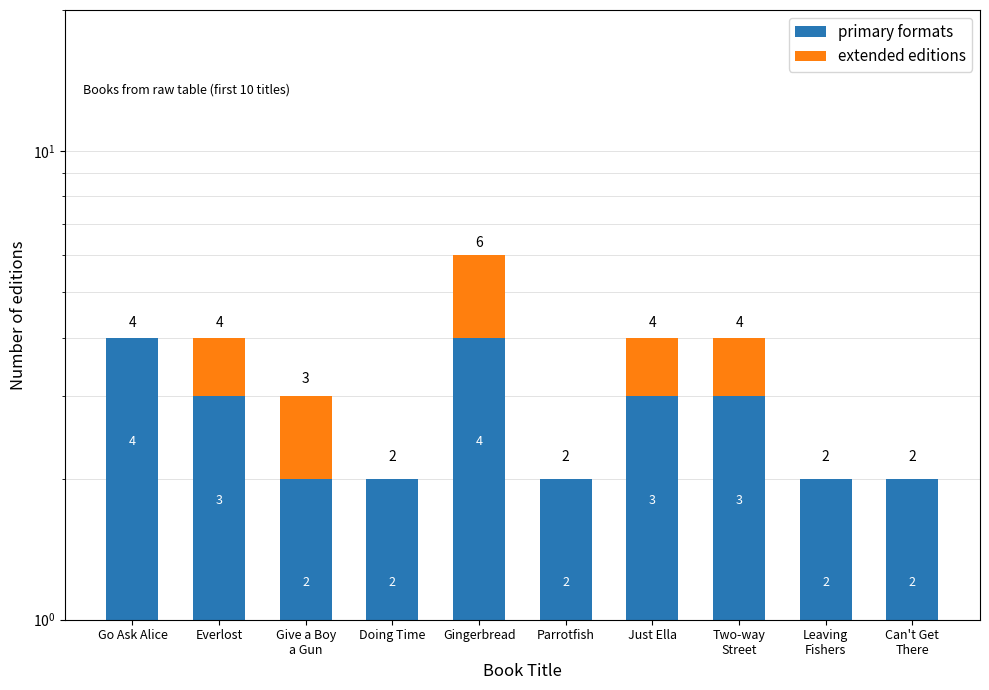

What is the value of the extended editions bar at the 5th from the left?

2